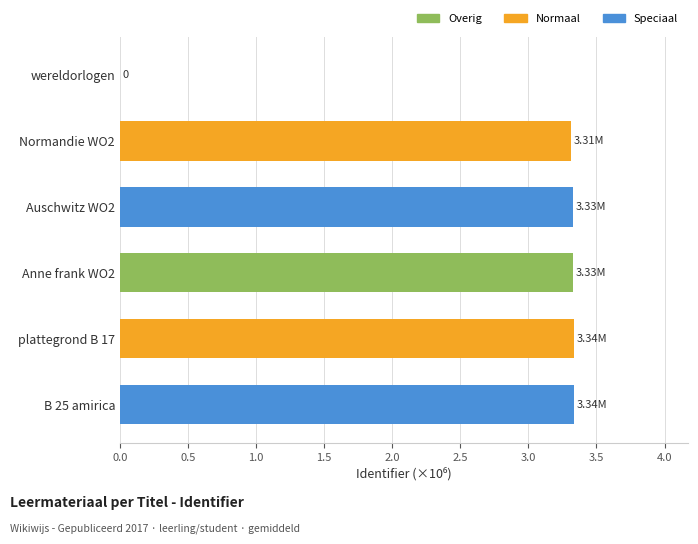

Which has a higher value, plattegrond B 17 or wereldorlogen?

plattegrond B 17